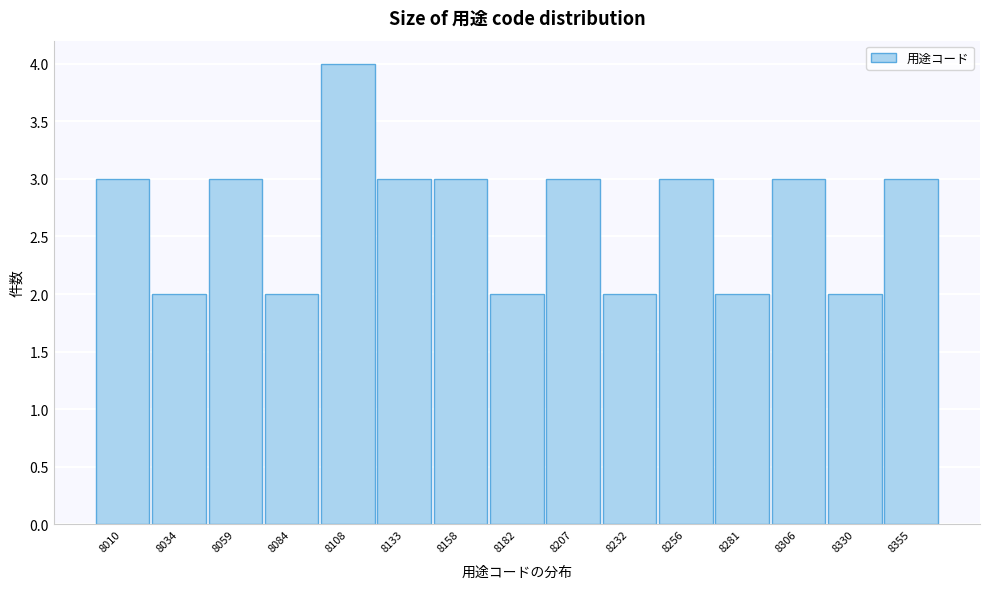

Reading right to left, list all the values displayed in this chart.

3	2	3	2	3	2	3	2	3	3	4	2	3	2	3